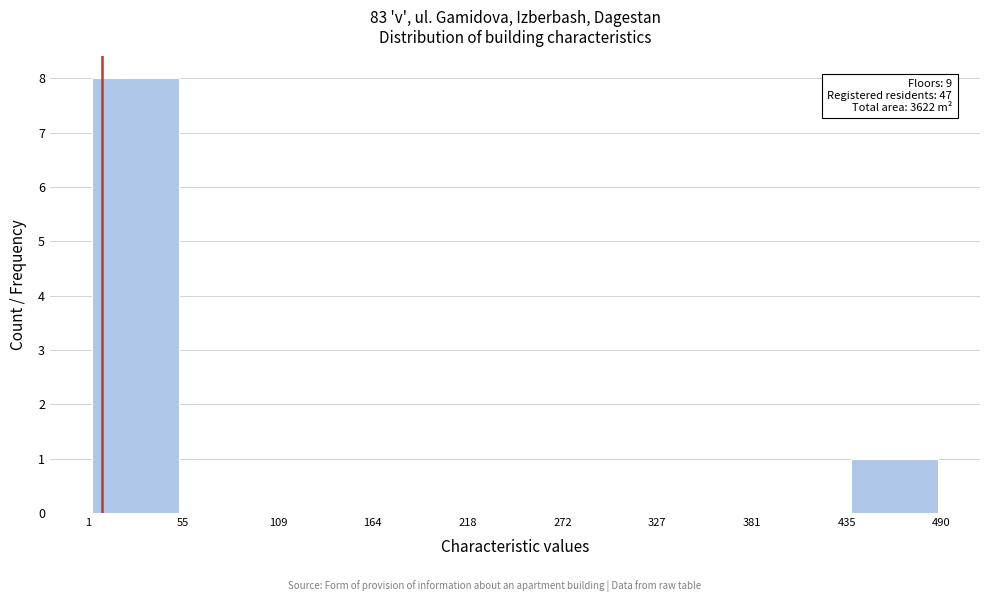

Over which range of the x-axis is the bar tallest?

1 to 55